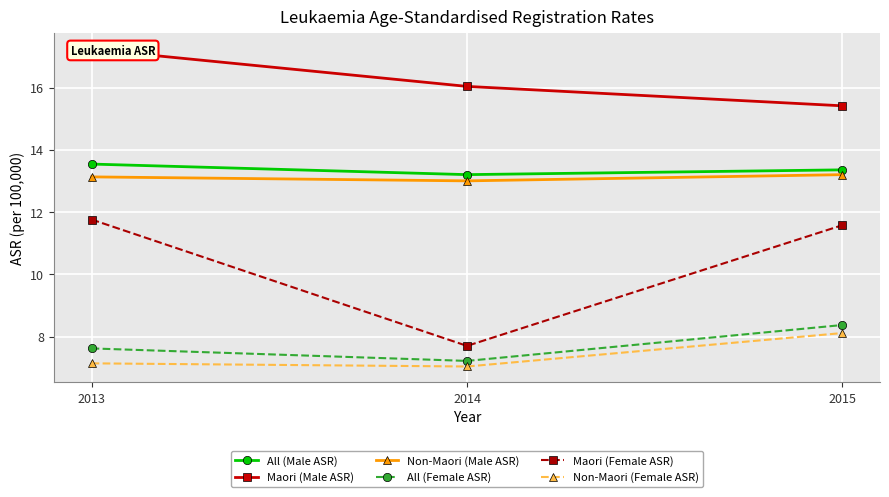

The value of All (Male ASR) at 2014 is 17.2. True or false?

False